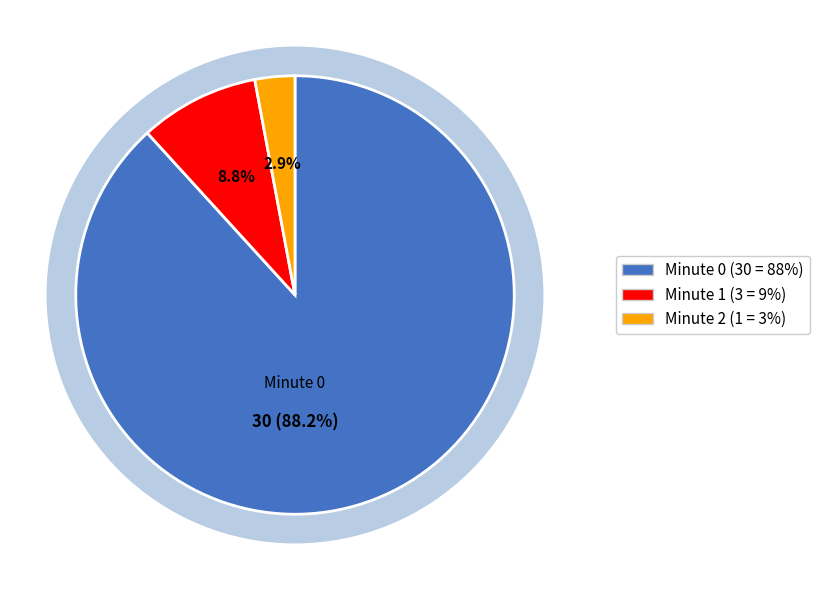

Which has a higher value, Minute 1 or Minute 0?

Minute 0